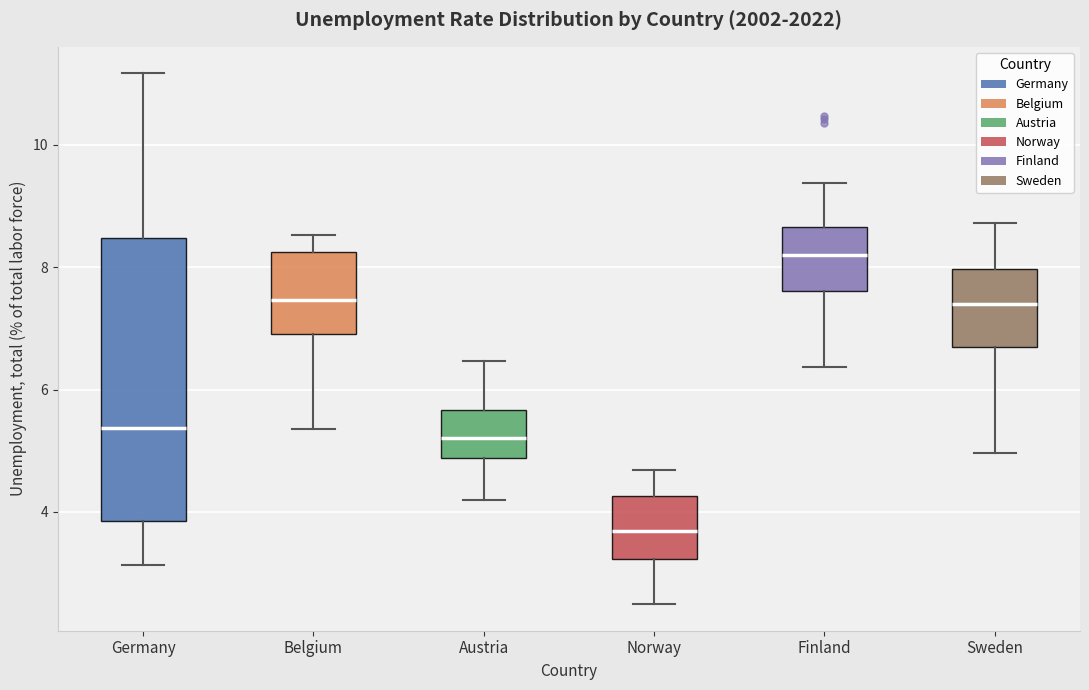

Reading left to right, transcribe this box plot: for each box, give where its median line is, the range the box spans, and where its two whiskers end, as read against the y-axis. The values are not printed on the chart, so give them approximately, as read against the axis.

Germany: median 5.4, box 3.8 to 8.4, whiskers 3.2 to 11.2
Belgium: median 7.4, box 7.0 to 8.2, whiskers 5.4 to 8.6
Austria: median 5.2, box 4.8 to 5.6, whiskers 4.2 to 6.4
Norway: median 3.6, box 3.2 to 4.2, whiskers 2.4 to 4.6
Finland: median 8.2, box 7.6 to 8.6, whiskers 6.4 to 9.4
Sweden: median 7.4, box 6.6 to 8.0, whiskers 5.0 to 8.8